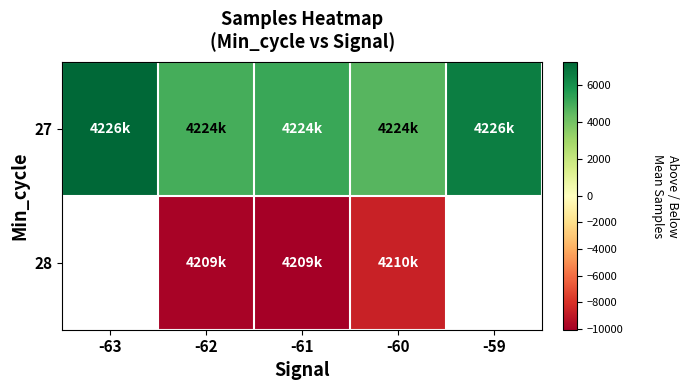

What is the minimum value for 27?

4627.0